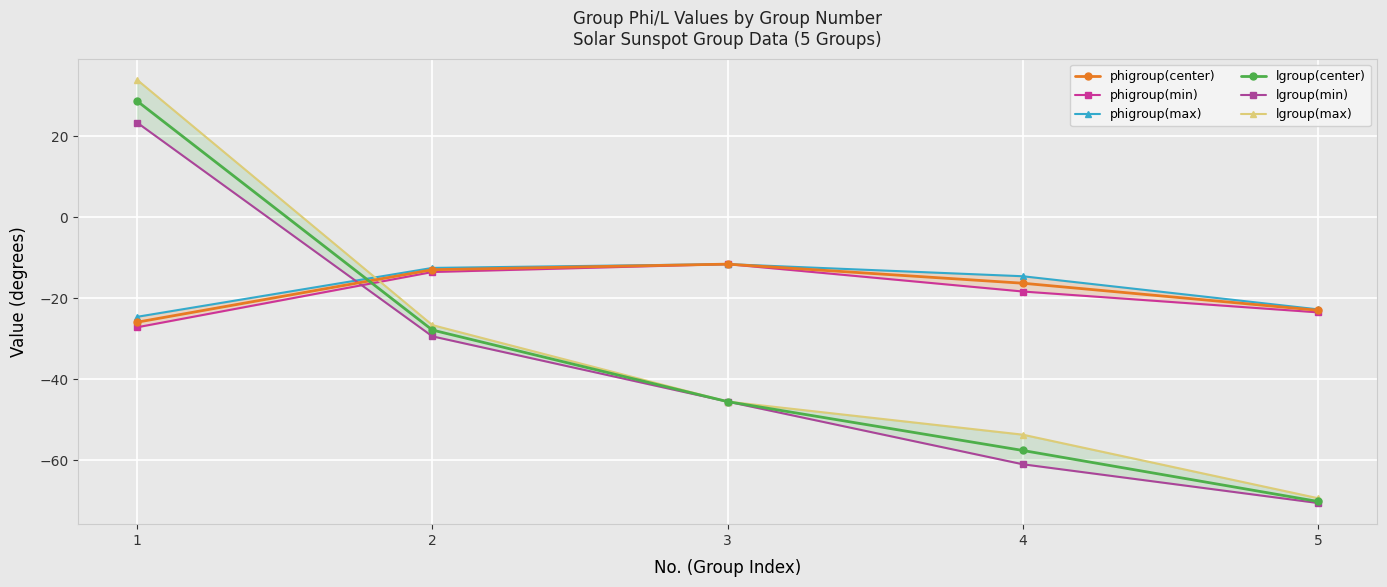

What is the average value of the phigroup(max) series?

-17.2